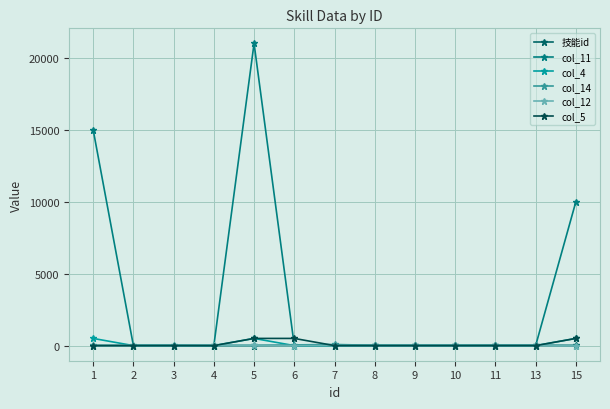

True or false: col_5 has more than 1 points higher than both neighbors.

False